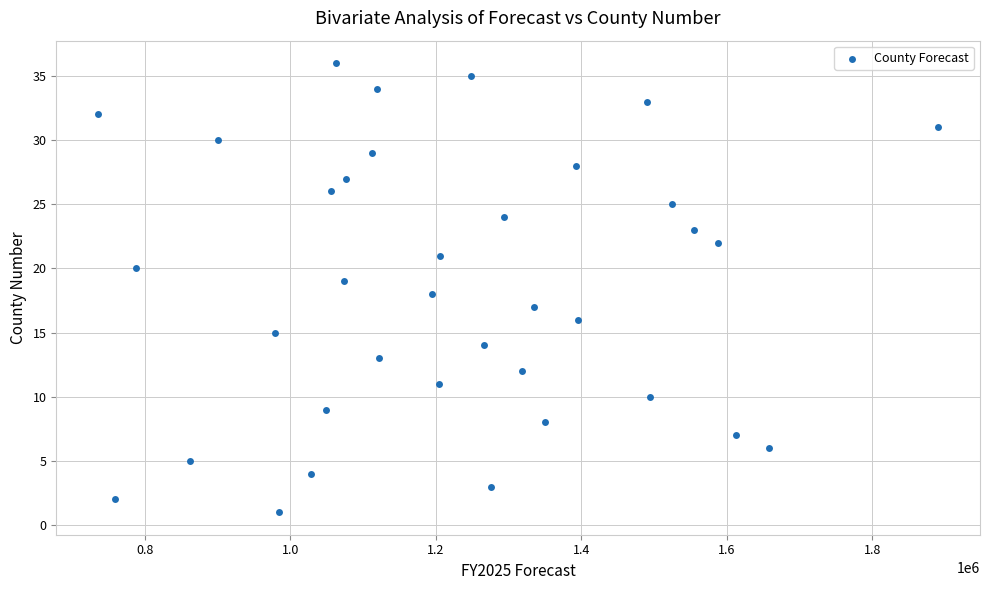

What is the range of X values (max minus min)?

1154320